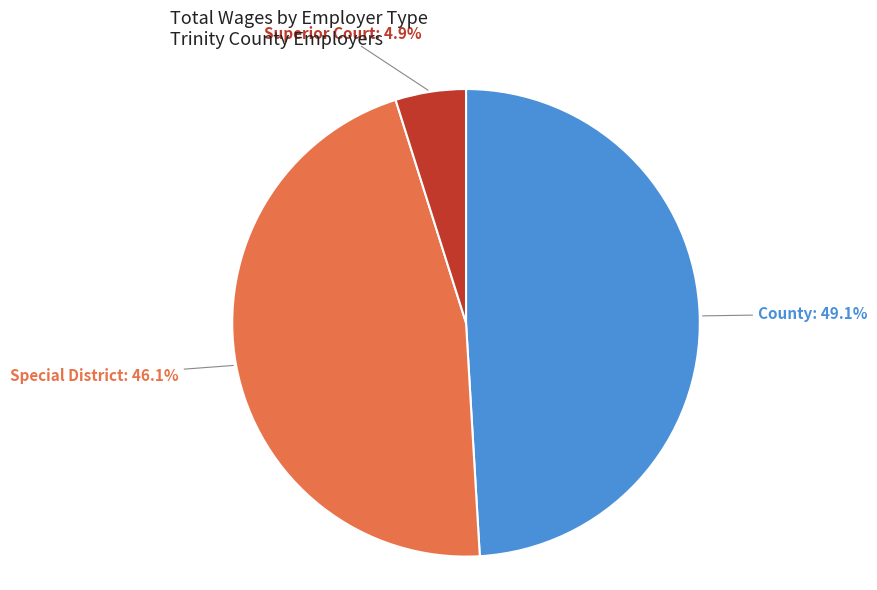

Does any single category account for the majority?

No